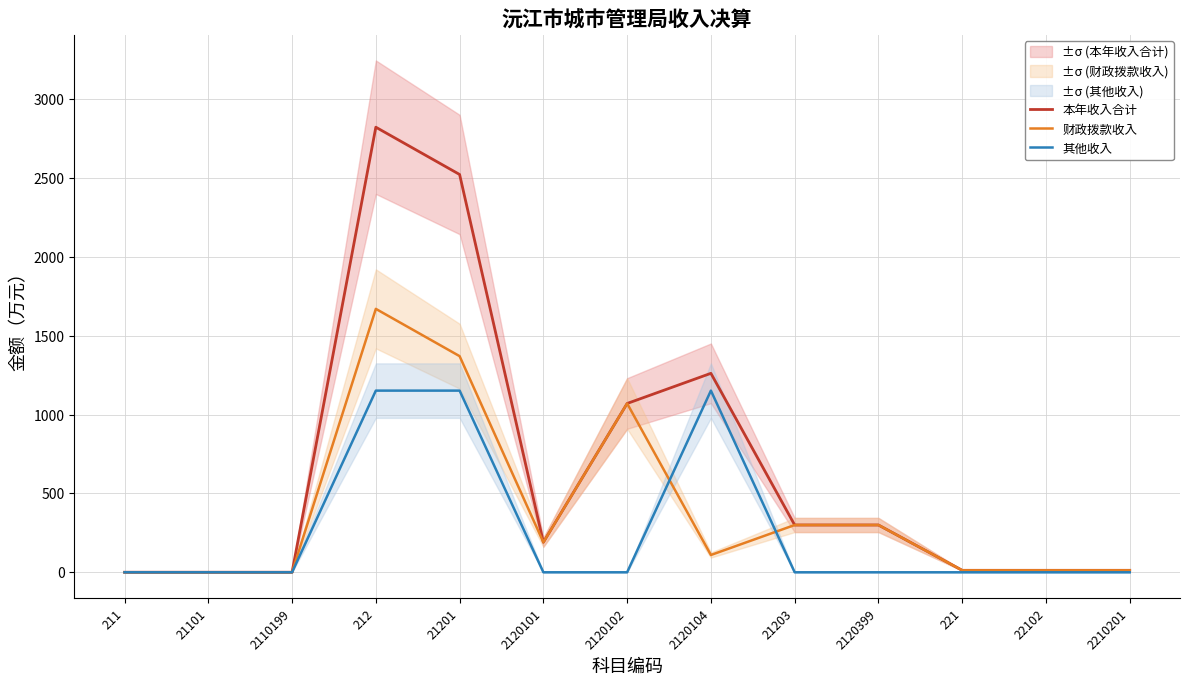

What is the difference between the maximum and minimum values in the 财政拨款收入 series?

1671.0